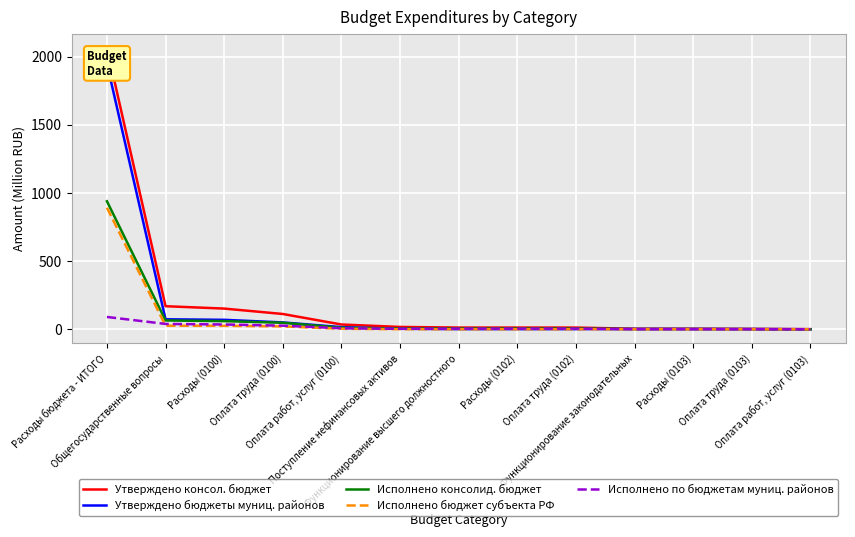

Which series has the largest total across all categories?

Утверждено консол. бюджет